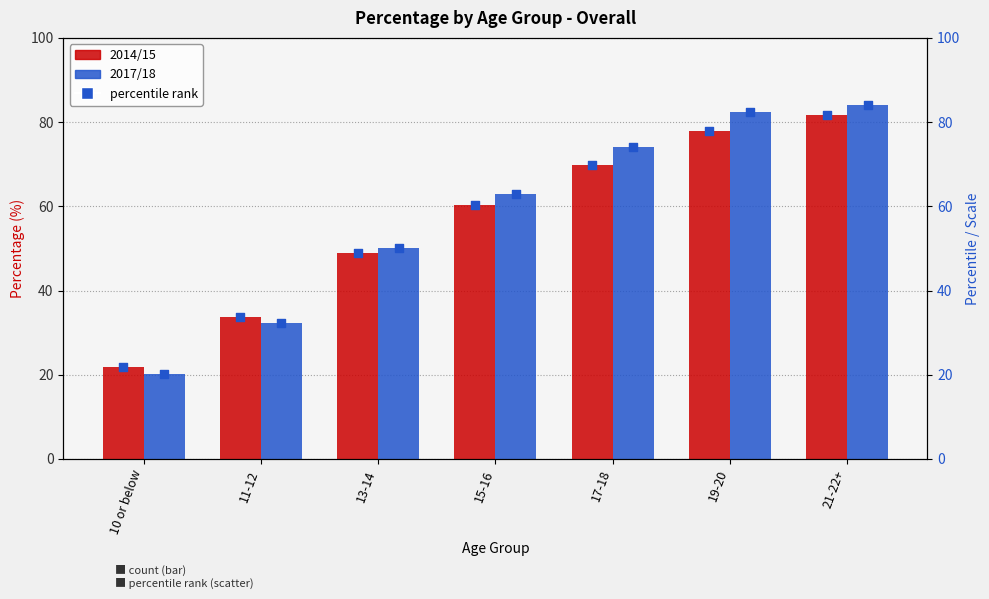

What is the total value across all series at 17-18?

287.6